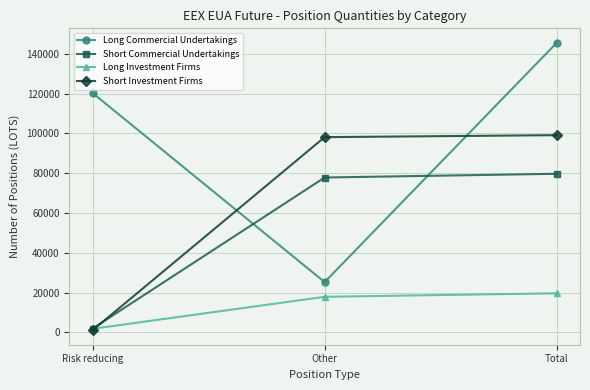

Which series has the largest total across all categories?

Long Commercial Undertakings